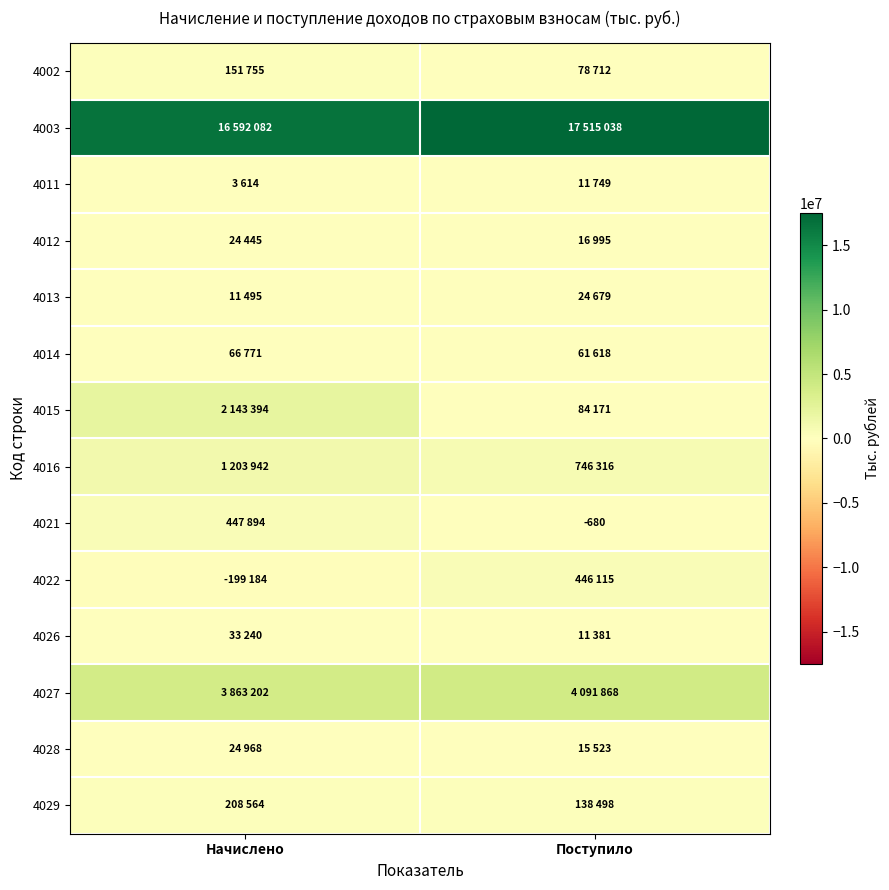

What is the minimum value shown in the chart?

-199184